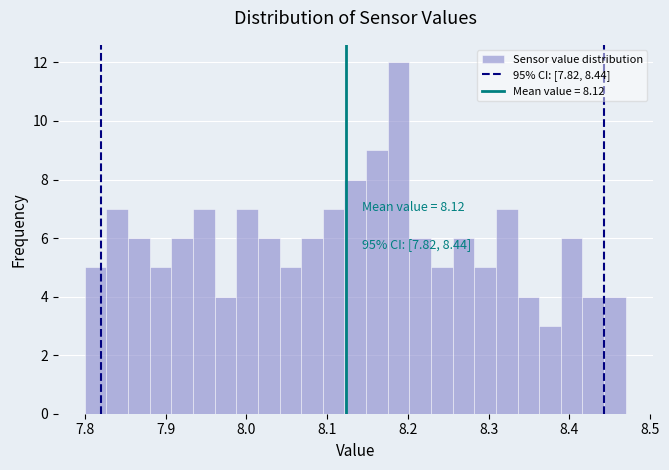

Read against the x-axis, roughly where is the centre of the tallest bar?

8.19